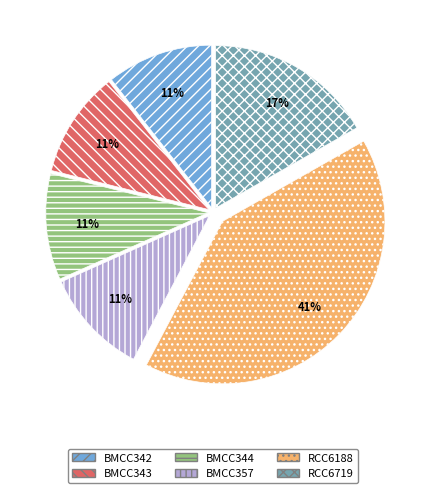

Count the number of slices in the pie.

6